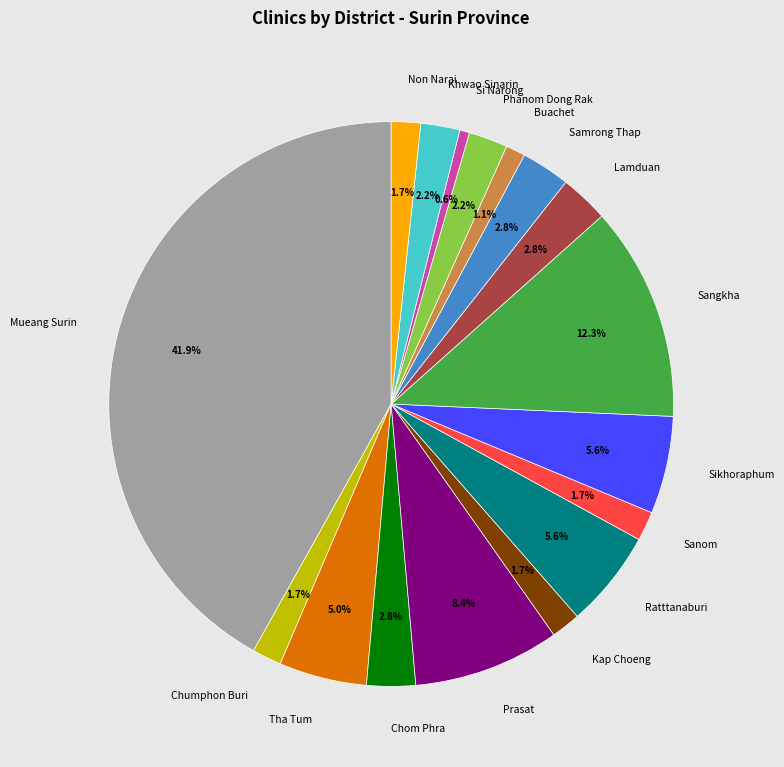

To the nearest percent, what percentage of the pie is Khwao Sinarin?

2%